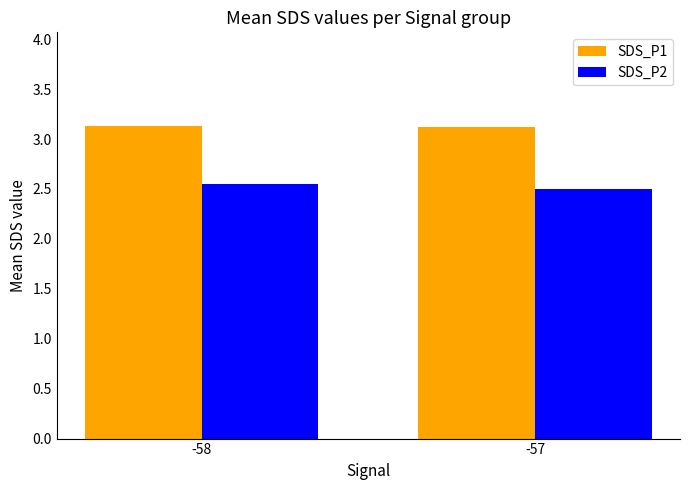

Rank the series at -58 from lowest to highest value.

SDS_P2, SDS_P1